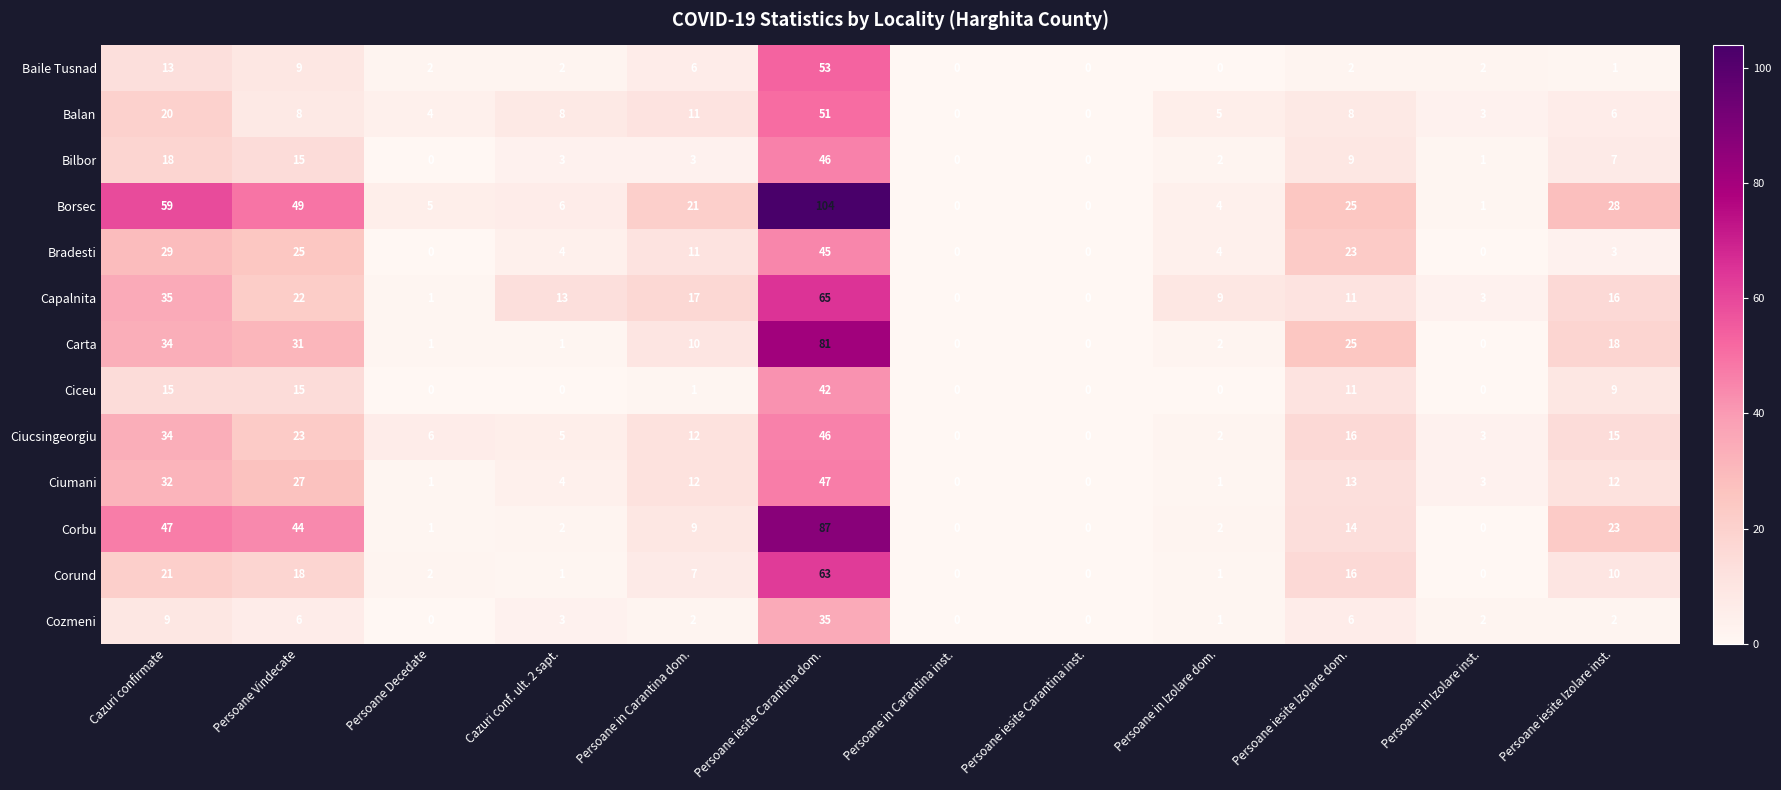

How many categories are shown in the chart?

12